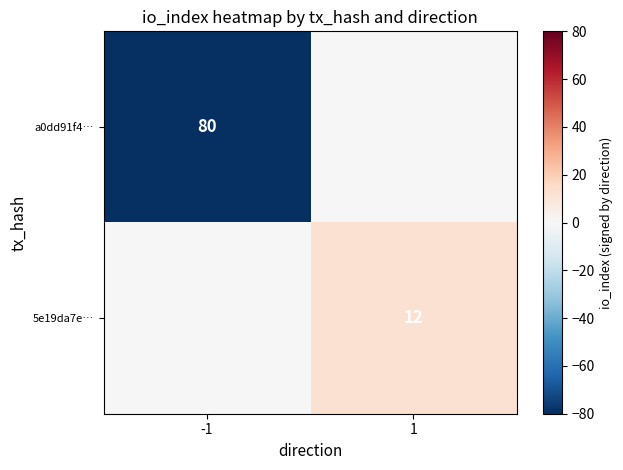

At how many categories does at least one series exceed -6?

2